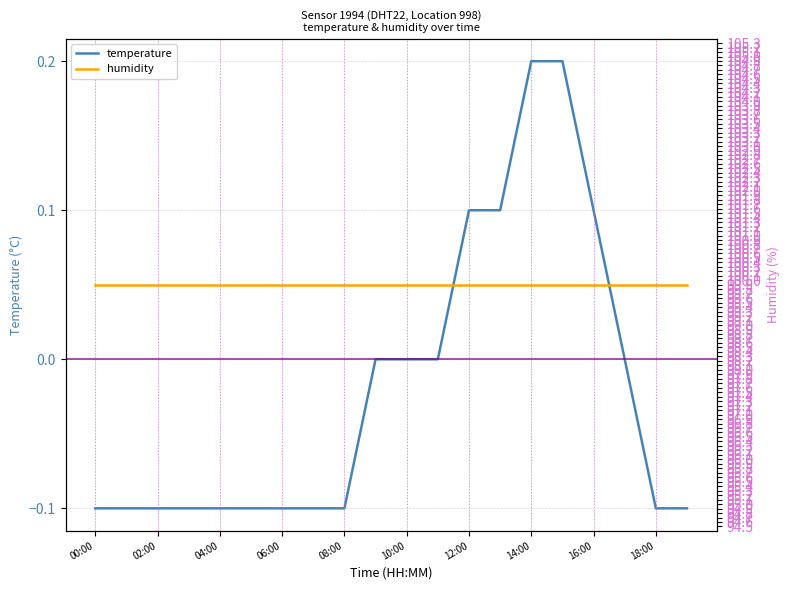

The value of temperature at 18:00 is -0.1. True or false?

True